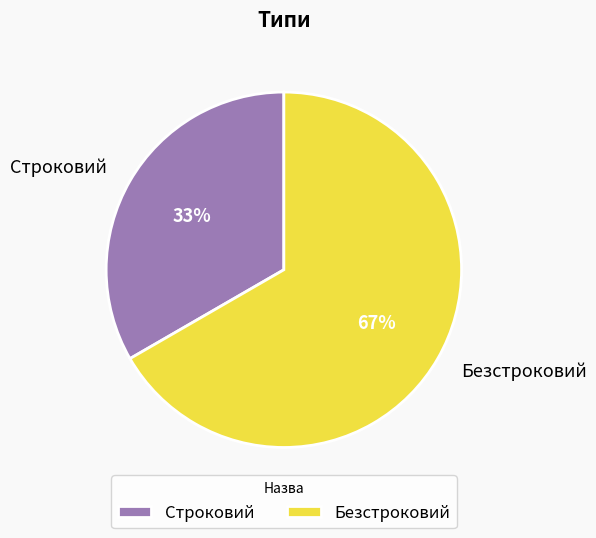

Approximately how many times larger is the value at Безстроковий compared to Строковий?

2.0